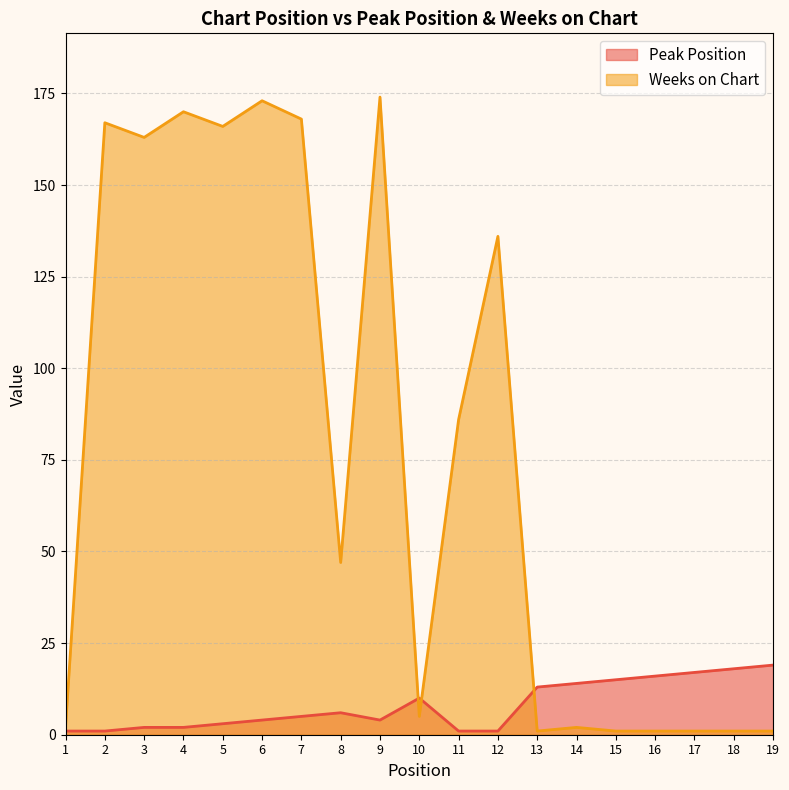

Between 11 and 6, which is larger?

6